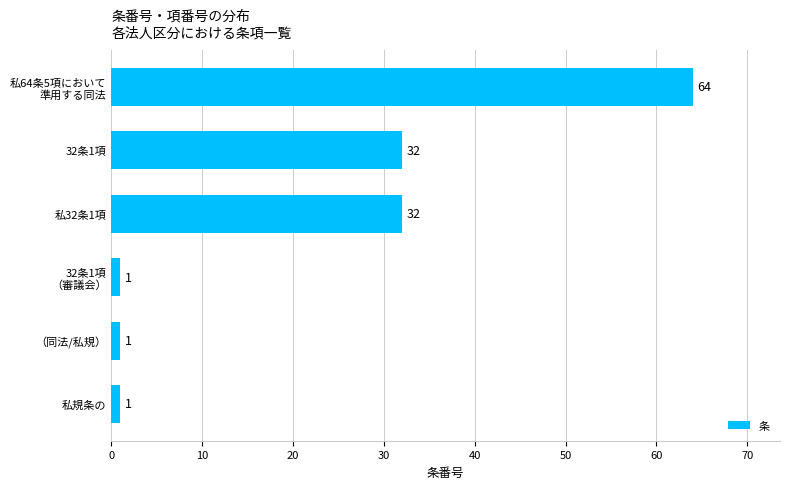

What is the smallest value displayed?

1